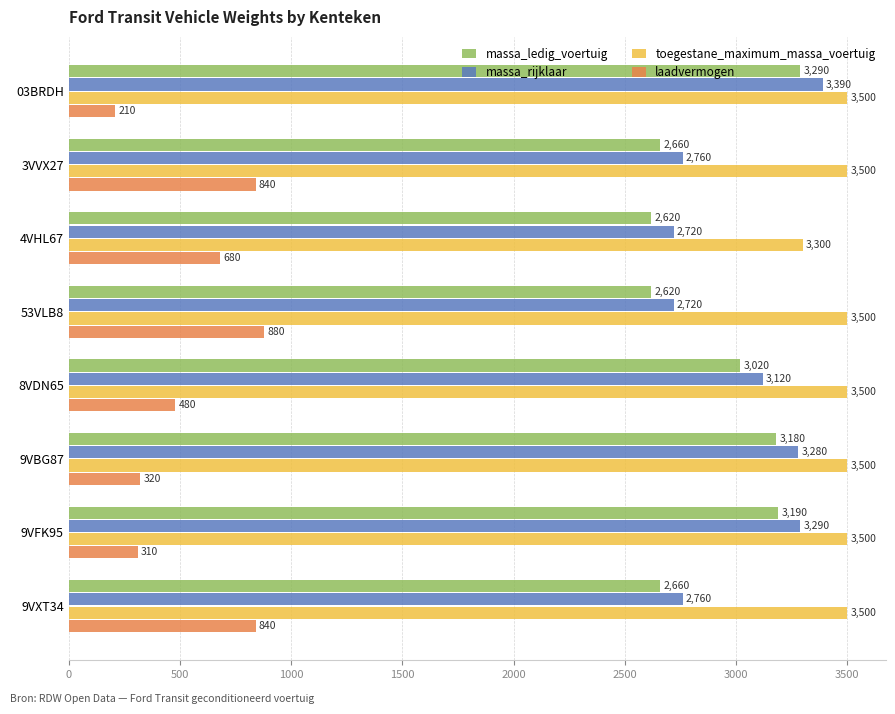

What is the difference between the maximum and minimum values in the massa_ledig_voertuig series?

670